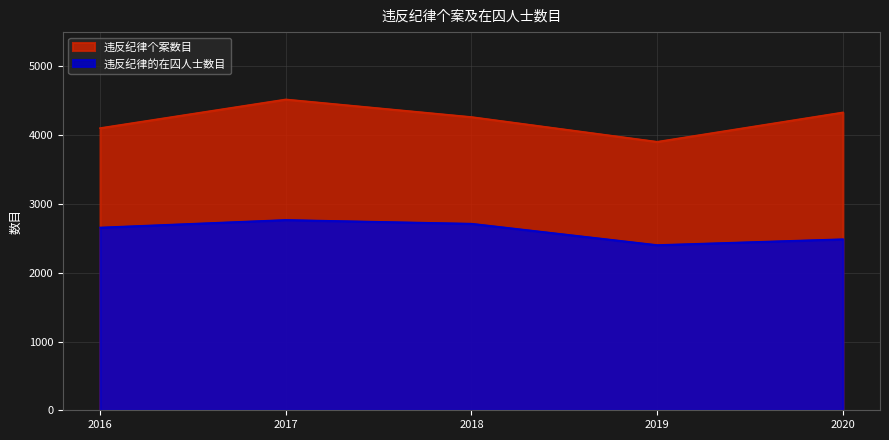

What is the difference between the 违反纪律的在囚人士数目 values at 2020 and 2016?

170